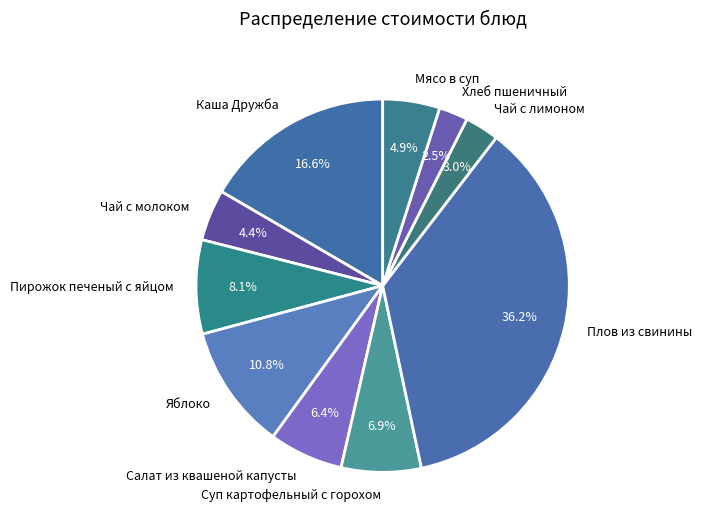

What percentage is NOT represented by Суп картофельный с горохом?

93.1%